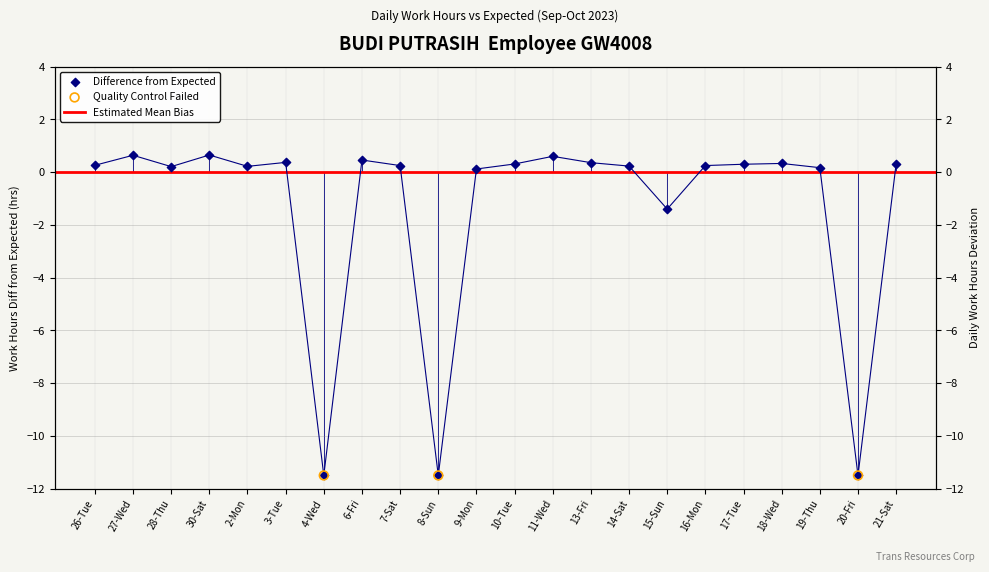

Which has a higher value, 28-Thu or 10-Tue?

10-Tue